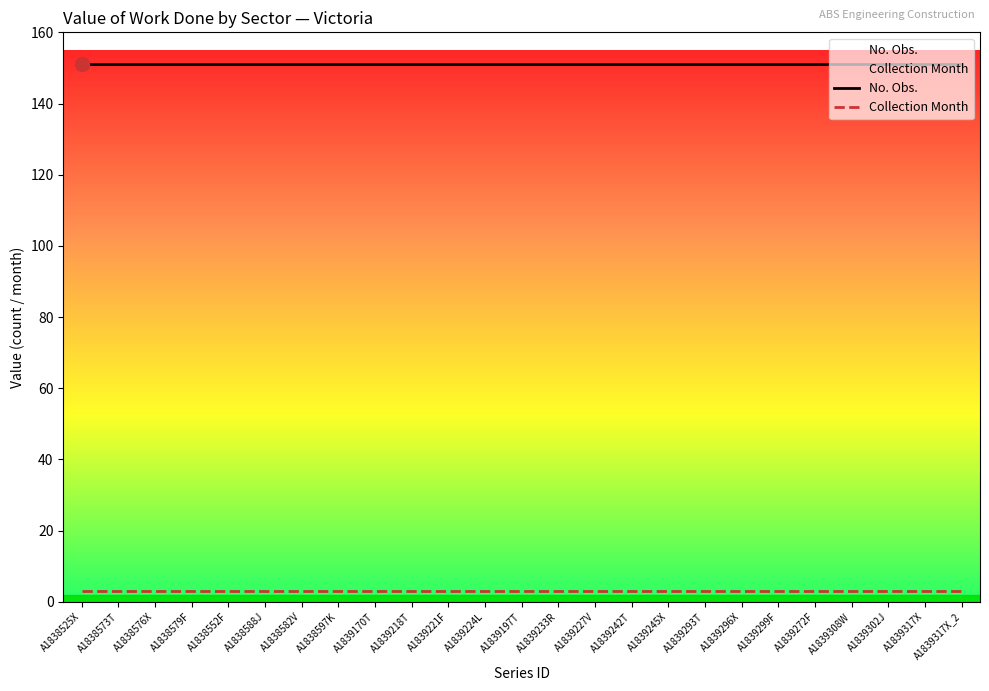

True or false: No. Obs. and Collection Month intersect in this chart.

False